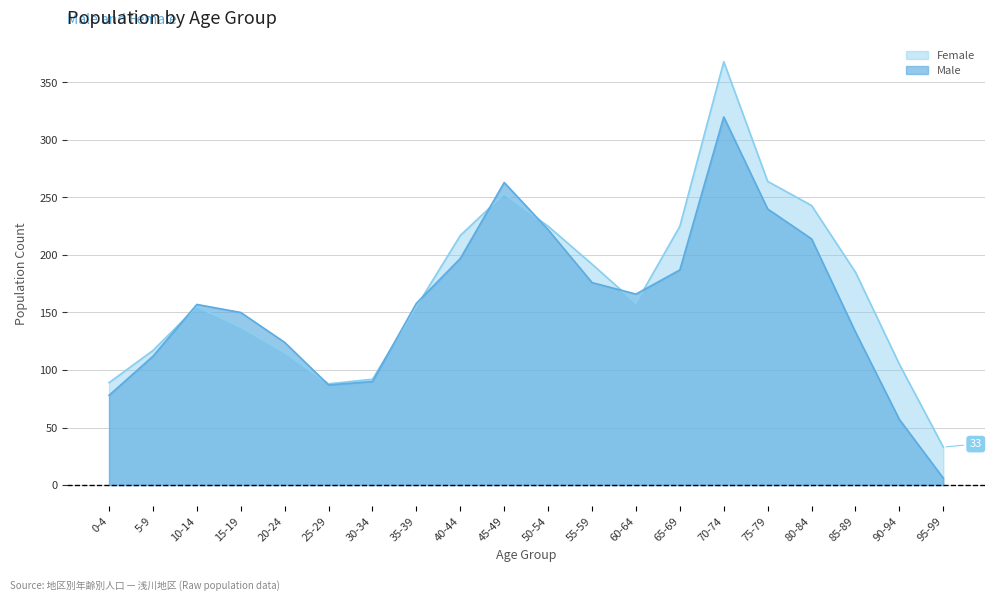

Which has a higher value, 75-79 or 25-29?

75-79